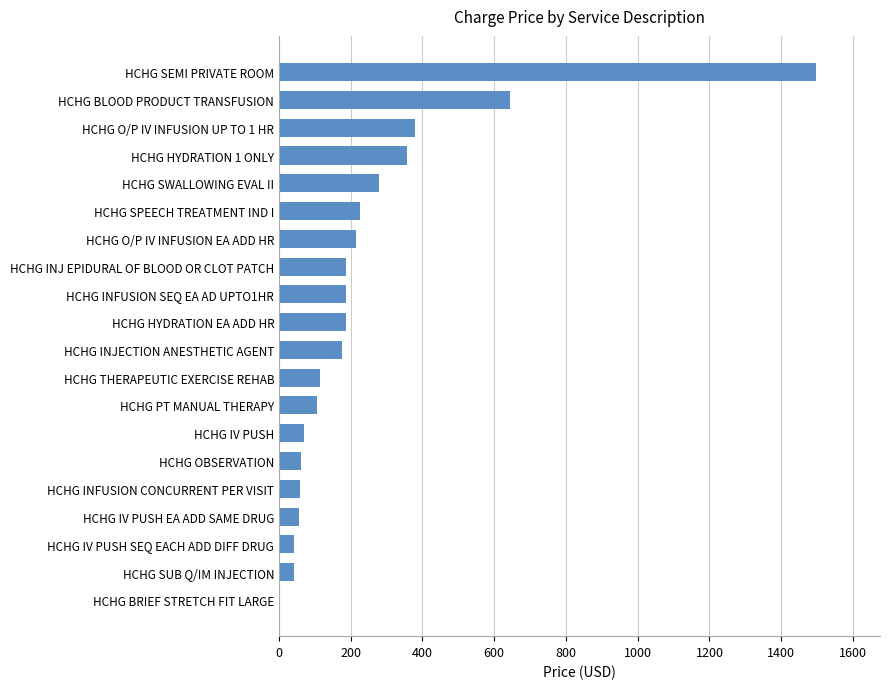

At which label is the value closest to 750?

HCHG BLOOD PRODUCT TRANSFUSION